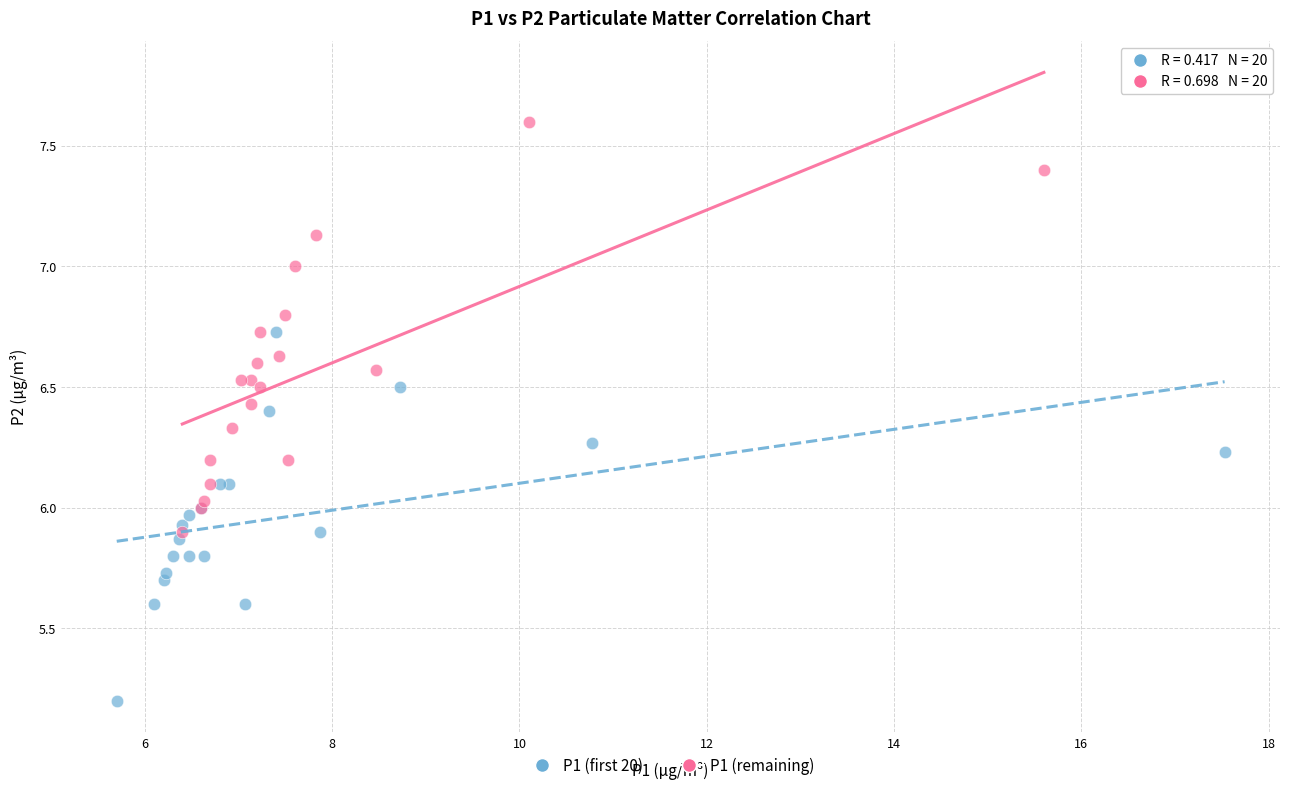

Which series has the widest spread of Y values?

P1 (remaining)